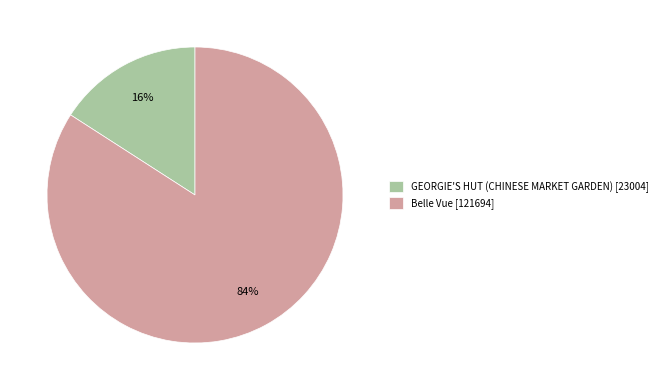

Is the sum of GEORGIE'S HUT (CHINESE MARKET GARDEN) and Belle Vue greater than half?

Yes